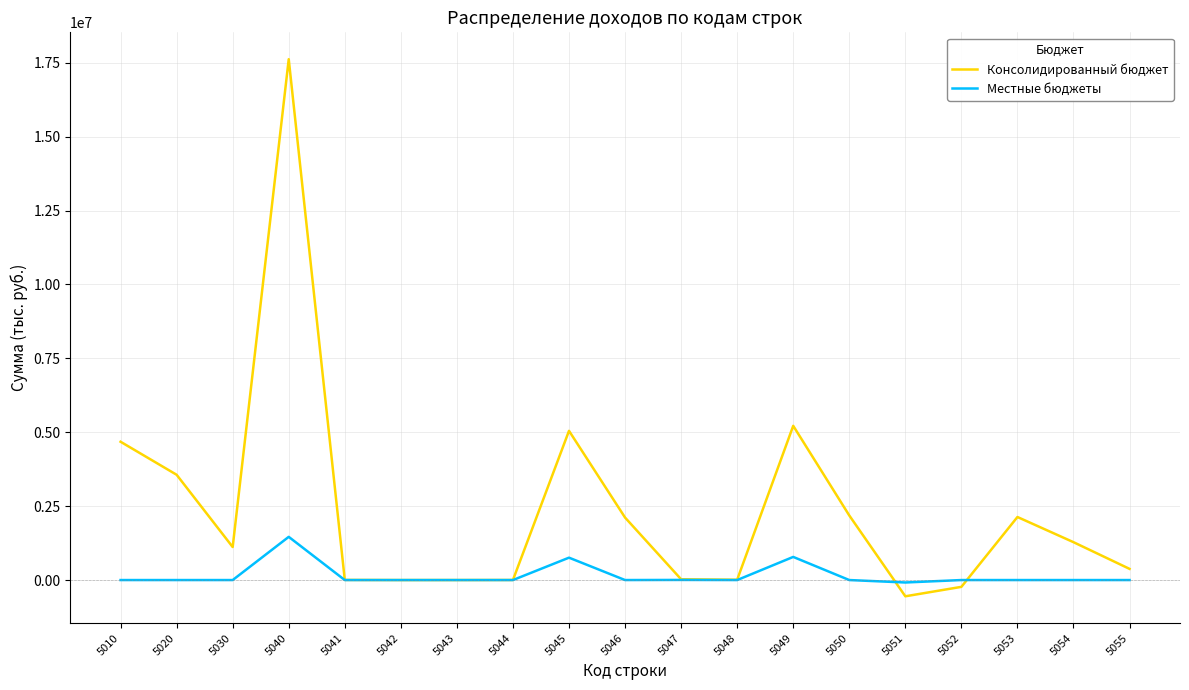

What is the total value across all series at 5043?

174